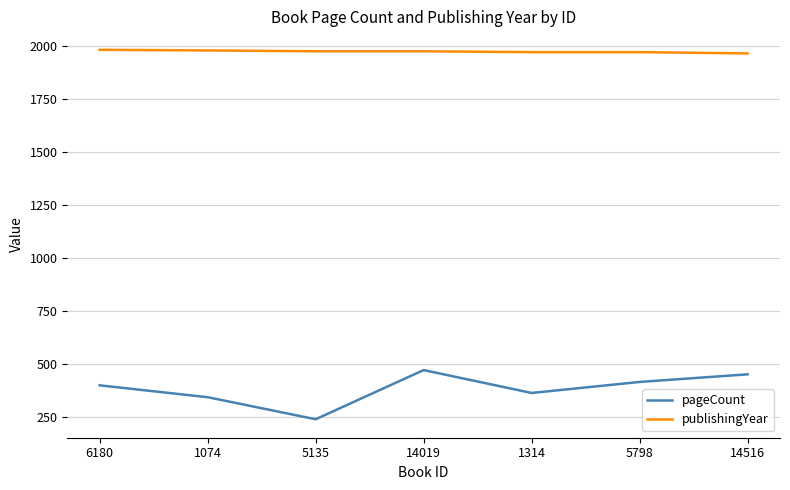

The value of pageCount at 6180 is 553. True or false?

False